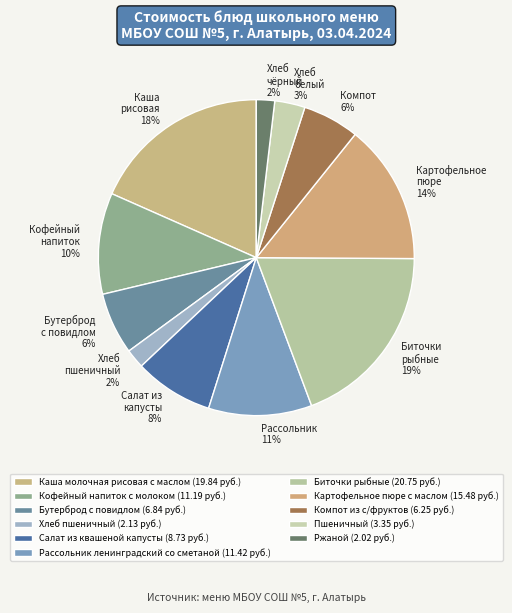

How many slices are in this pie chart?

11